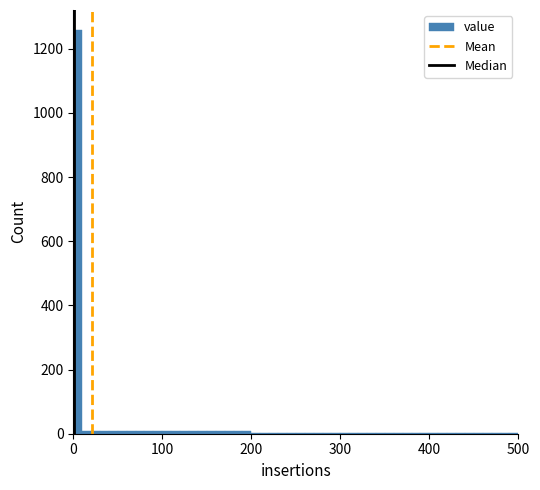

Read against the x-axis, roughly where is the centre of the tallest bar?

10